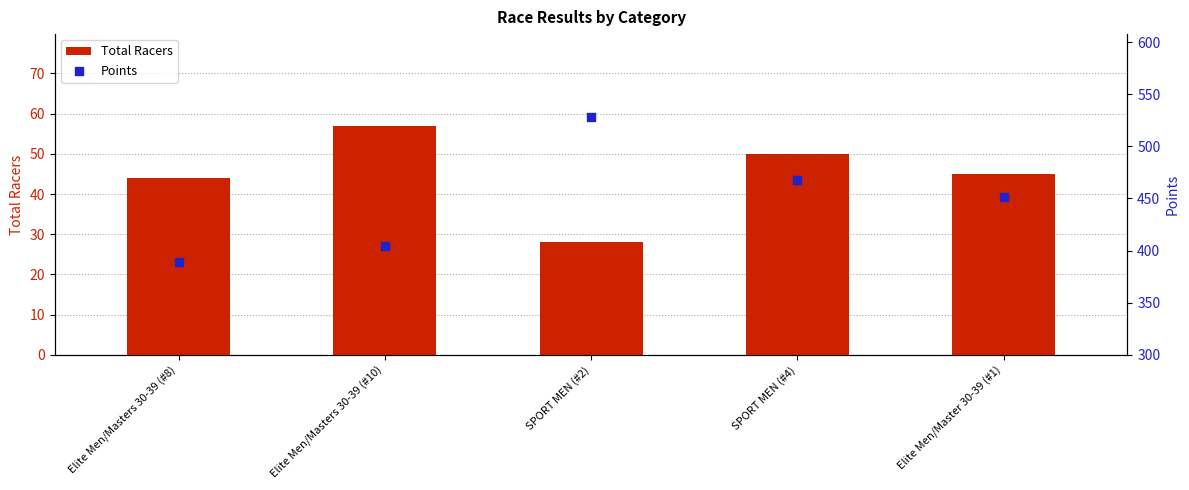

Which series has the largest Y range (max minus min)?

Points